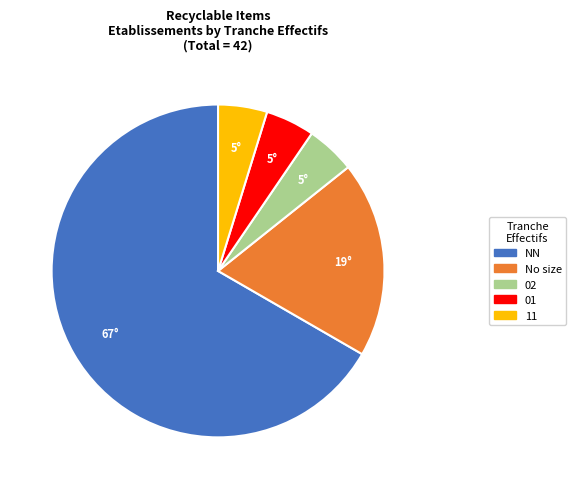

Is there a majority slice in this chart?

Yes